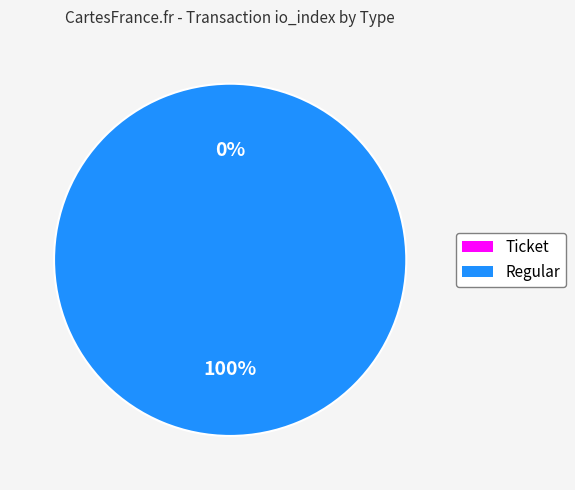

To the nearest percent, what is the difference between the Regular and Ticket slice percentages?

100%